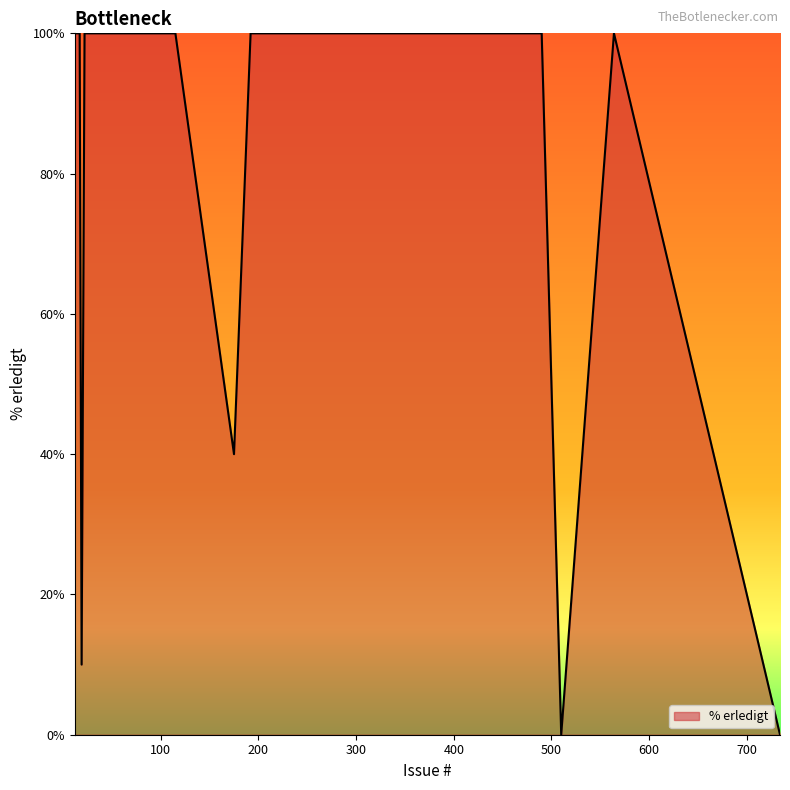

What is the difference between the maximum and minimum values?

100